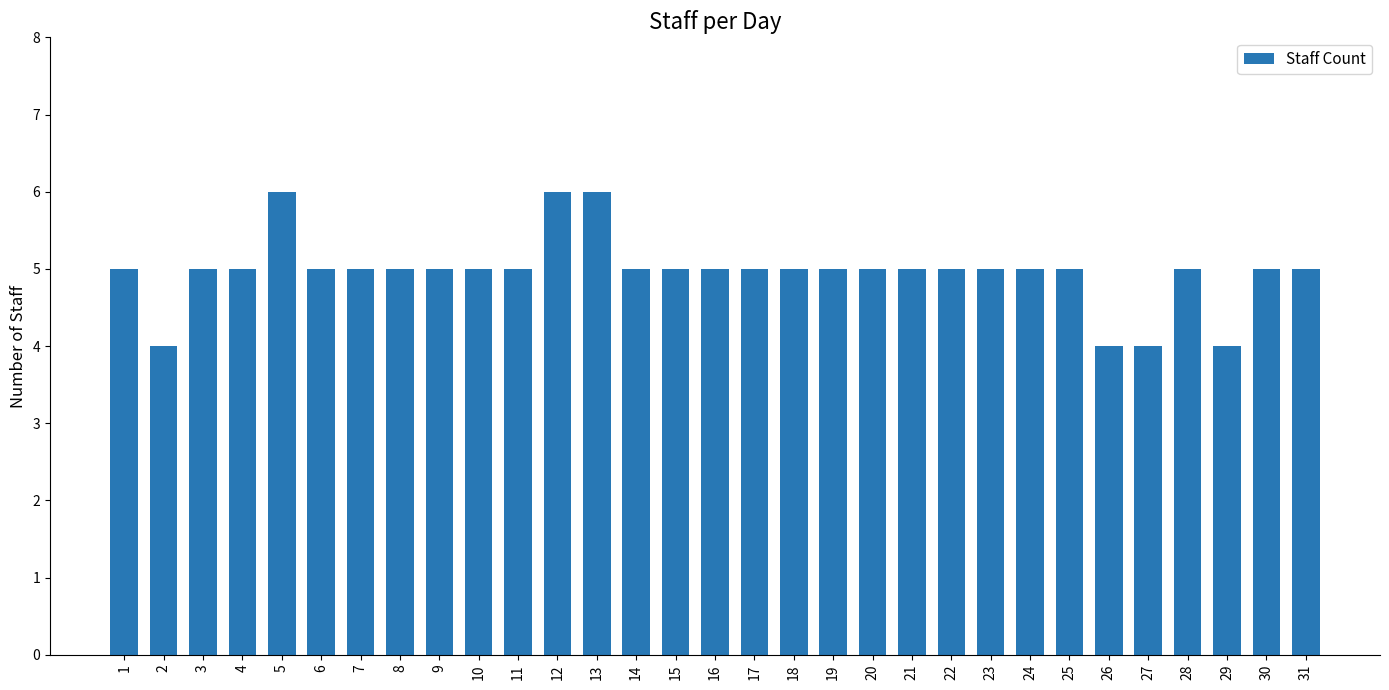

What is the minimum value shown in the chart?

4